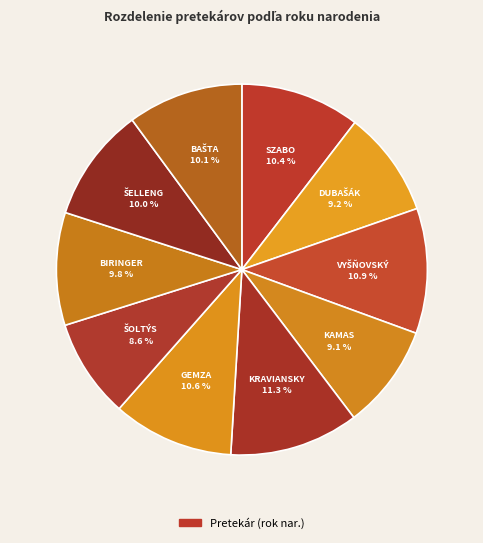

Count the number of slices in the pie.

10